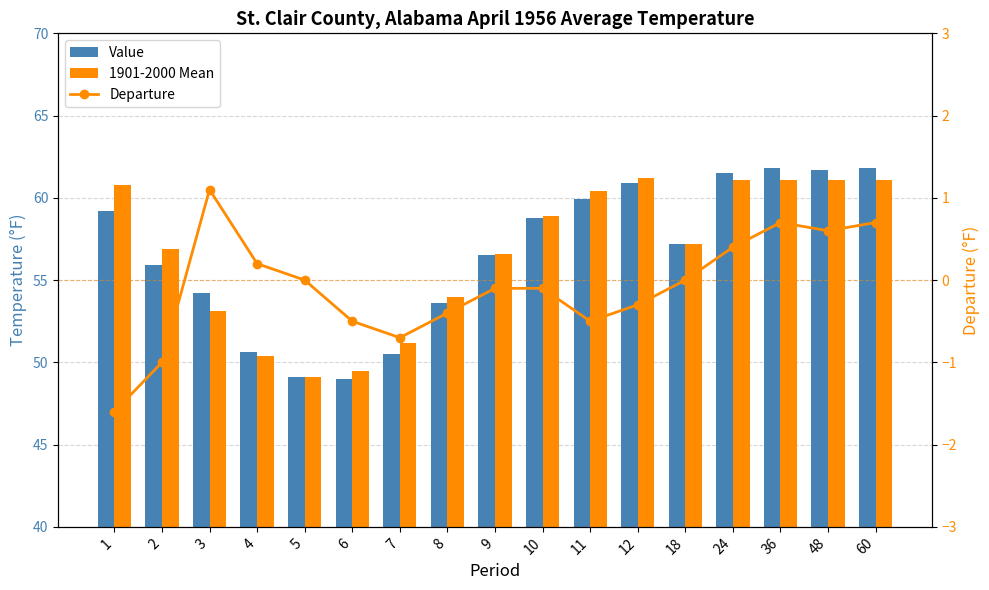

Which category has the highest value across all series?

36